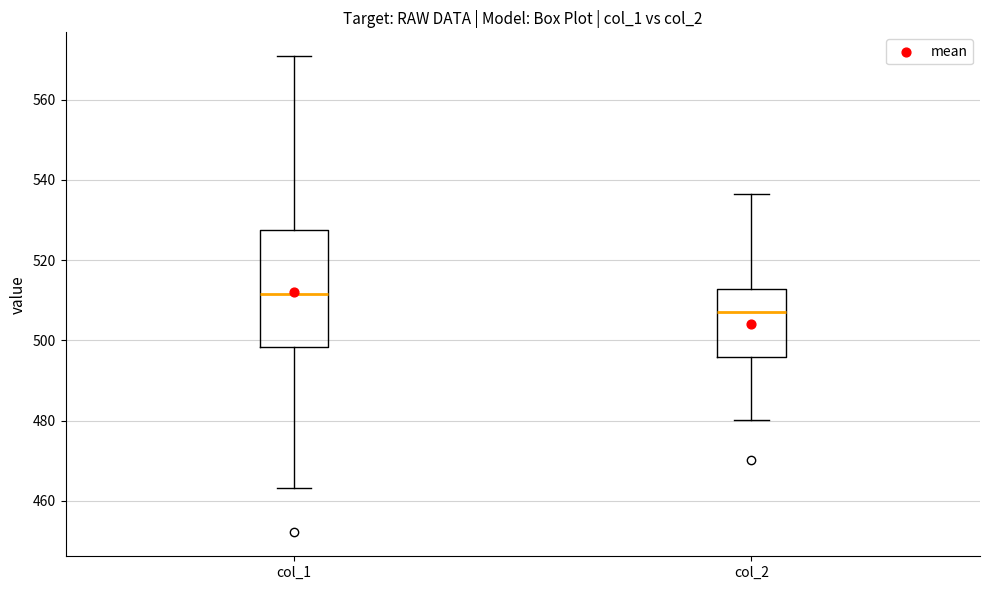

Reading left to right, read every box against the y-axis: the position of its median line, the range the box covers, and the ends of its whiskers. The values are not printed on the chart, so give them approximately, as read against the axis.

col_1: median 512, box 498 to 528, whiskers 464 to 570
col_2: median 508, box 496 to 512, whiskers 480 to 536